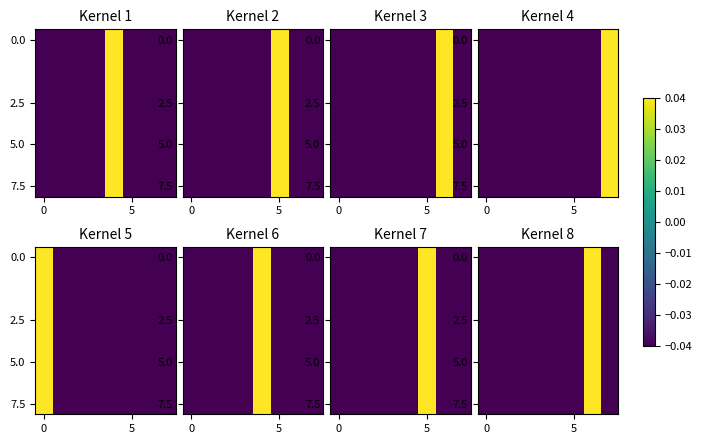

Which category has the highest value in the row_0 series?

6